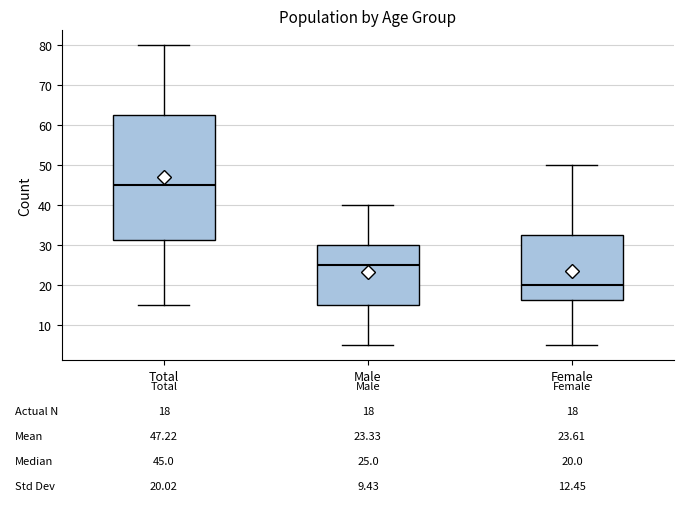

Which box has the lowest median line?

Female